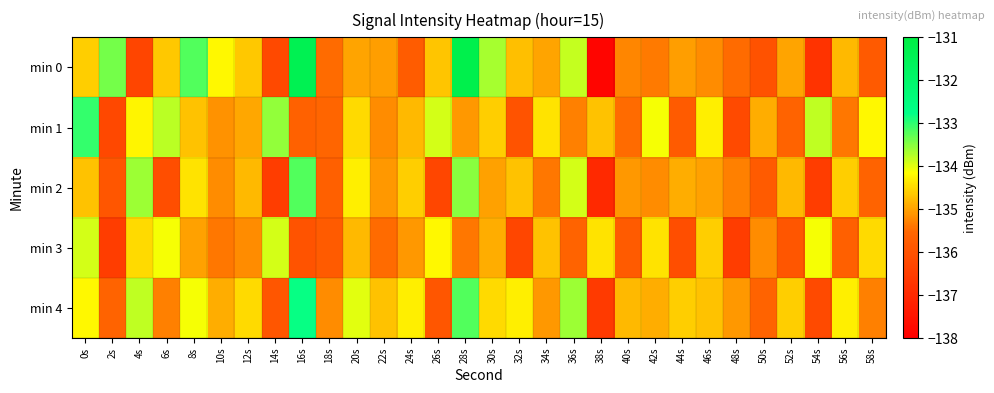

At which category is the sum across all series the highest?

28s